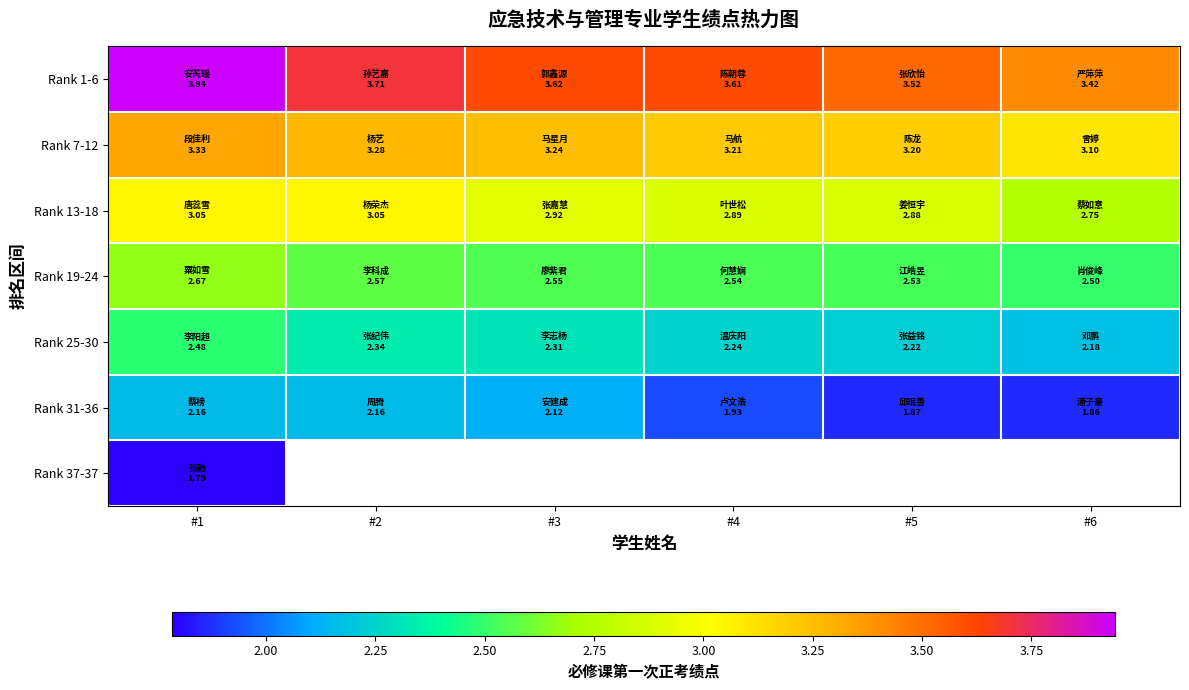

Which series has the largest range (max minus min)?

Rank 1-6